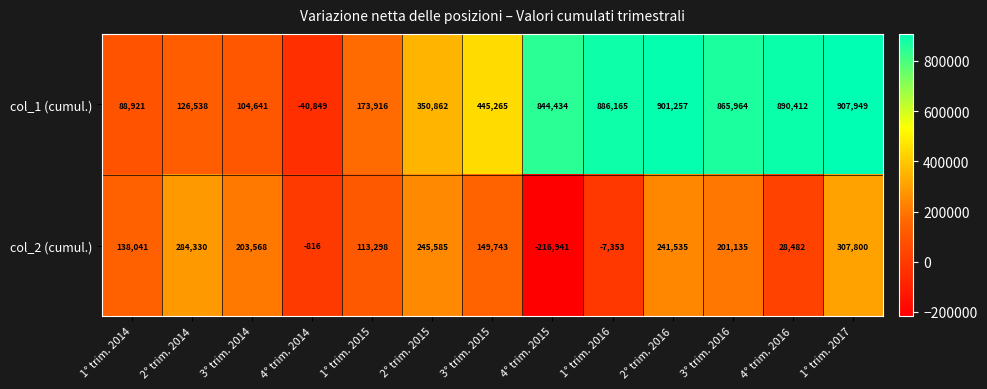

What is the sum of the col_2 (cumul.) values at 2° trim. 2015 and 3° trim. 2015?

395328